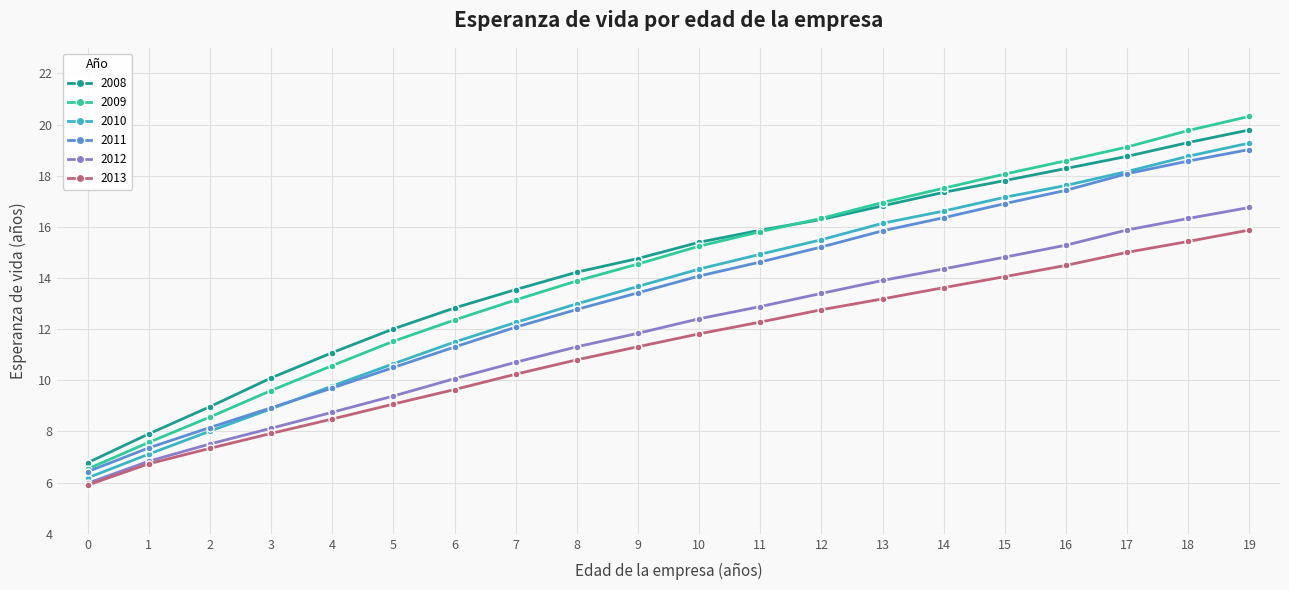

What is the value of the 2009 point at the 20th from the left?

20.3